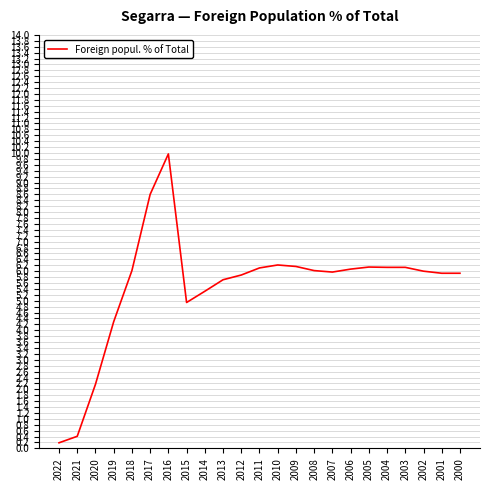

What is the average value?

5.5